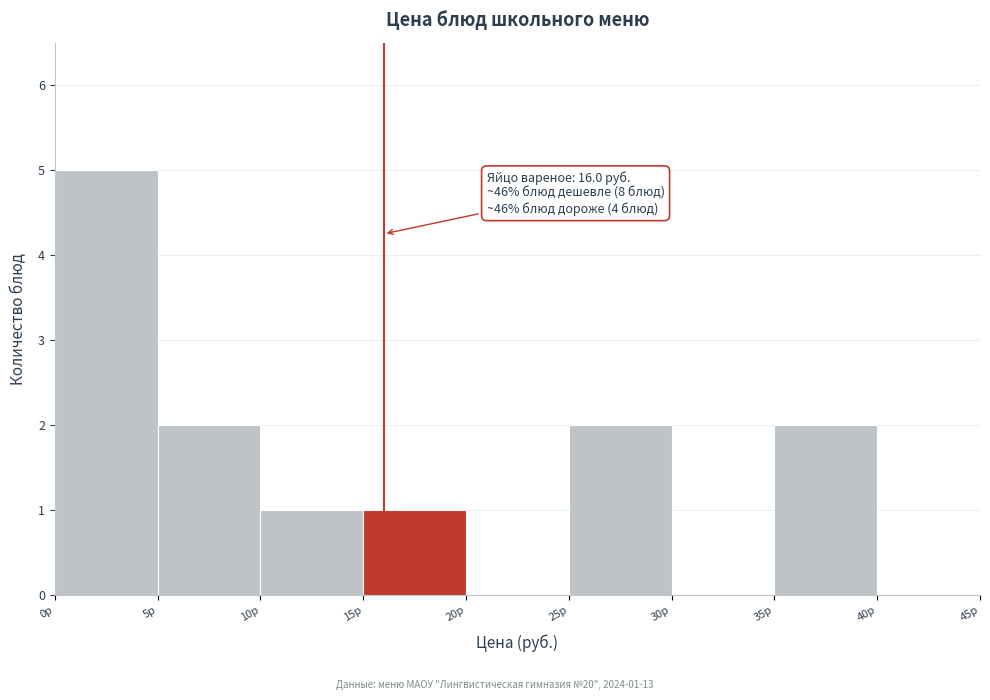

Over which range of the x-axis is the bar tallest?

0 to 5